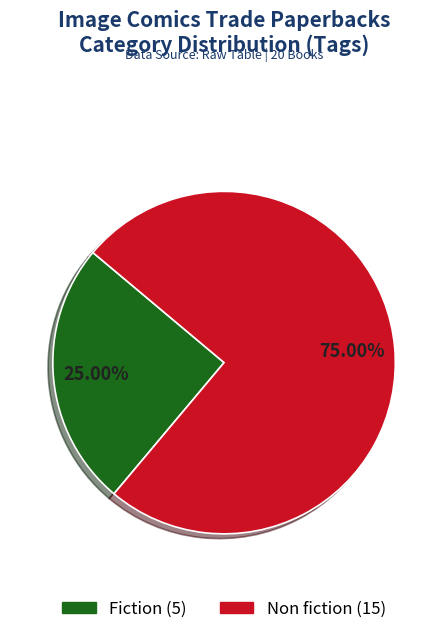

Is there a majority slice in this chart?

Yes